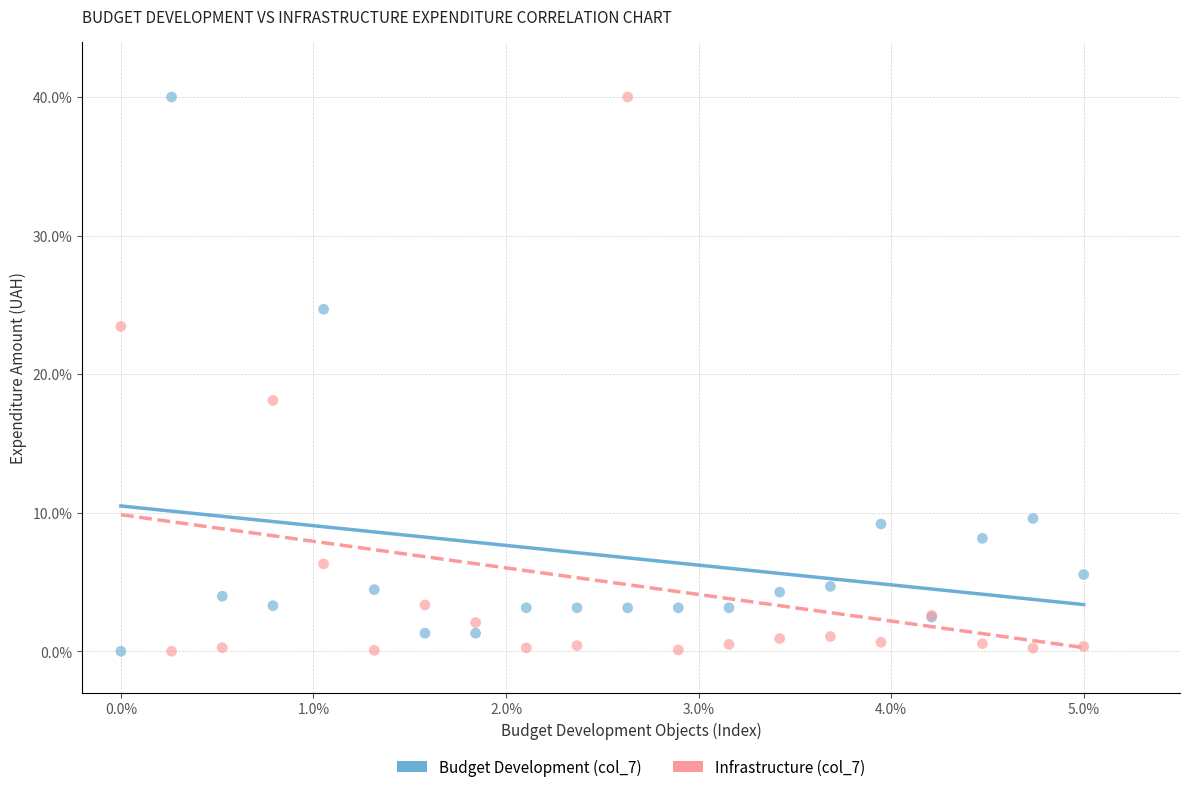

What is the X range (max minus min) for the scatter plot?

5.0